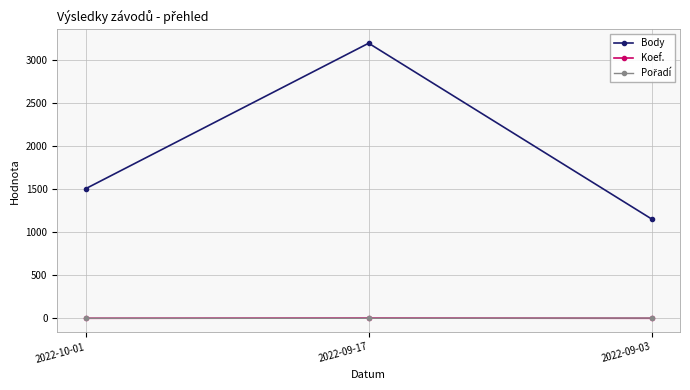

How many series are shown in this chart?

3